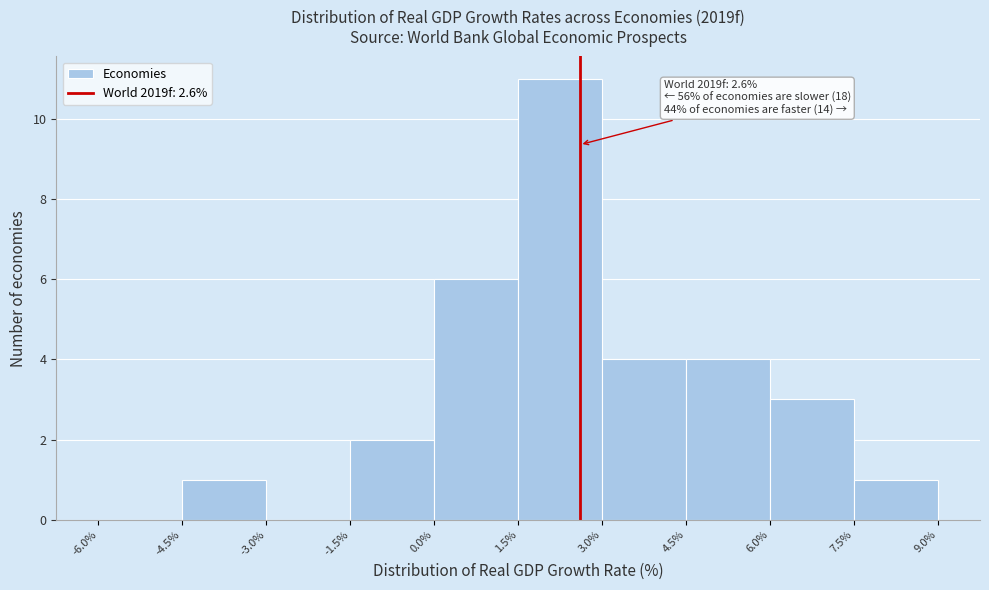

Which range on the x-axis has the tallest bar?

1.5% to 3.0%